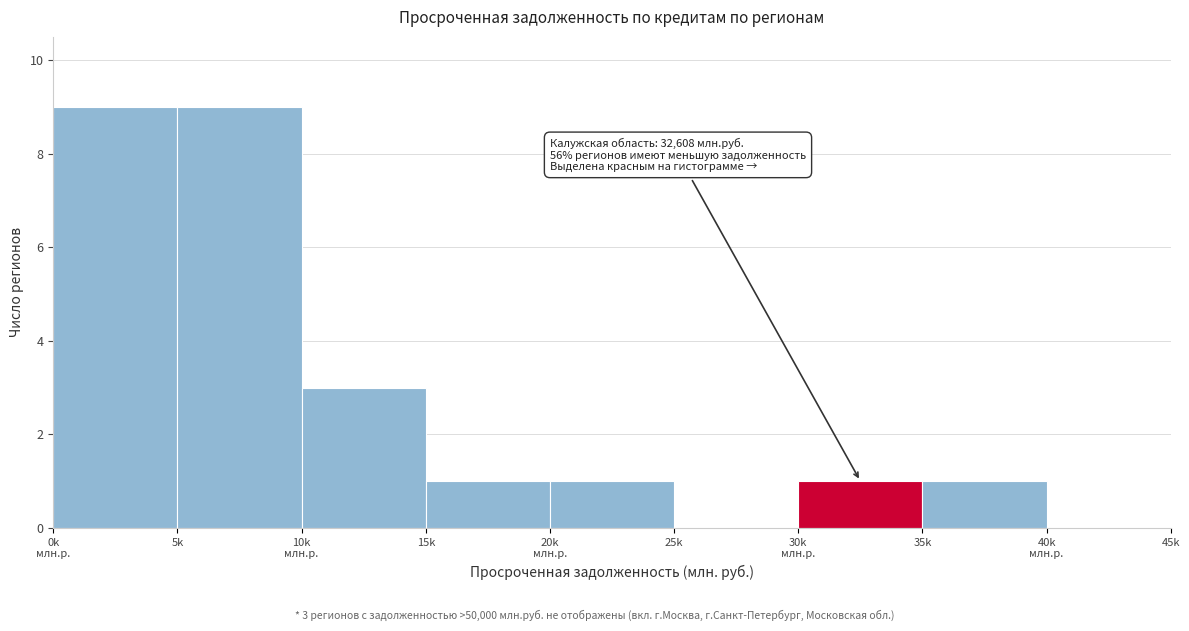

Is it true that the value at 25k is 0?

True